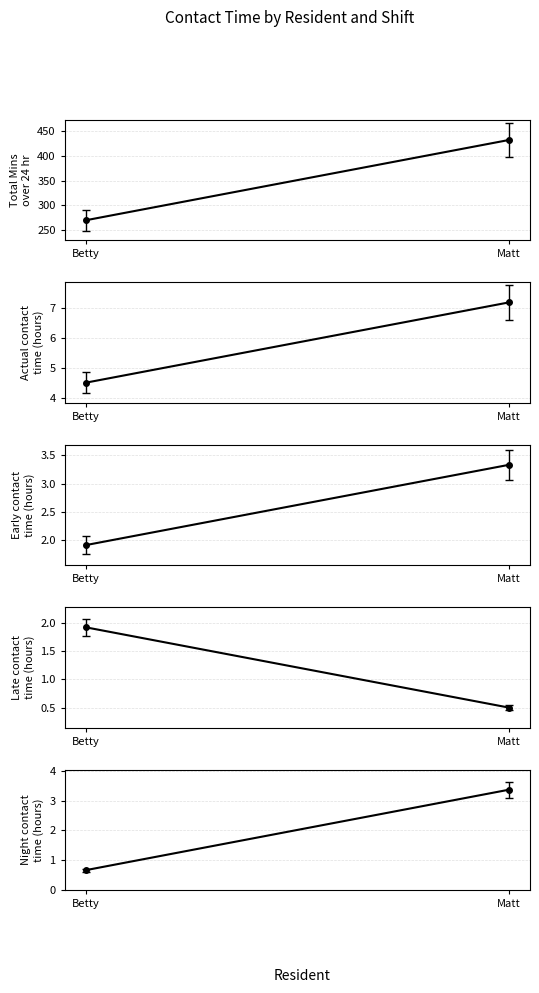

Reading right to left, extract all data points from this chart.

Total Mins over 24 hr: 432.0	270.0
Actual contact time (hours): 7.2	4.5
Early contact time (hours): 3.3	1.9
Late contact time (hours): 0.5	1.9
Night contact time (hours): 3.4	0.7